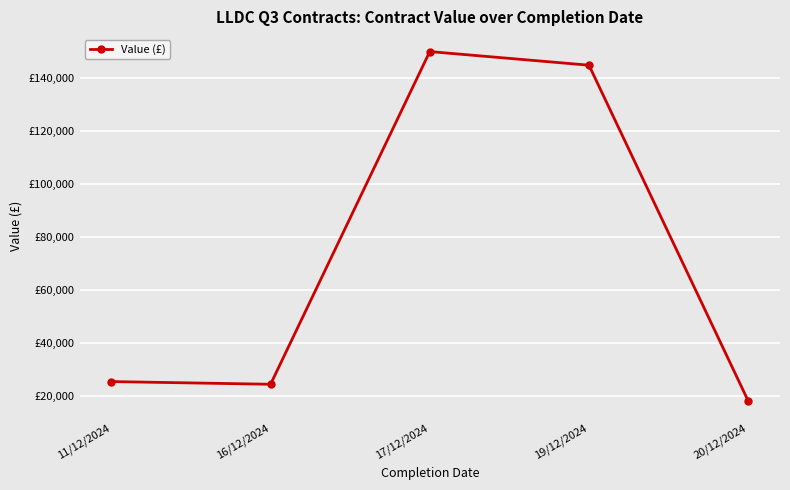

Does the chart have visible grid lines?

Yes